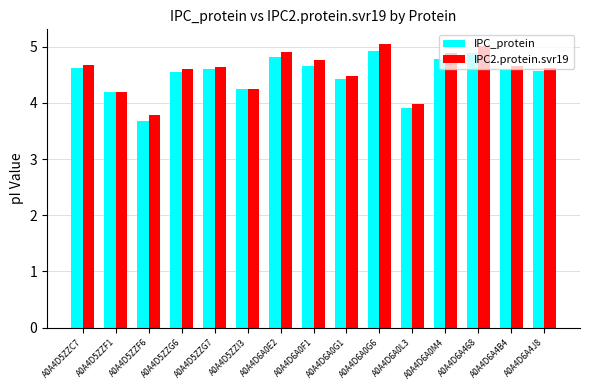

How many data points in IPC2.protein.svr19 are less than 4?

2